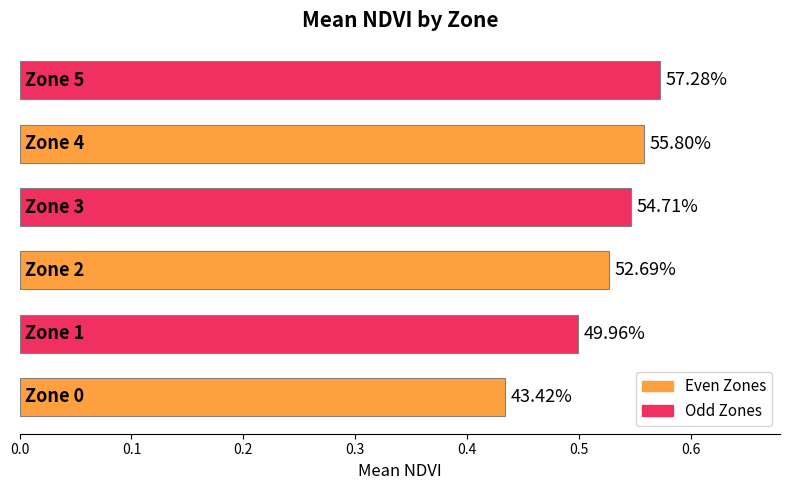

How many bars are there in total?

6